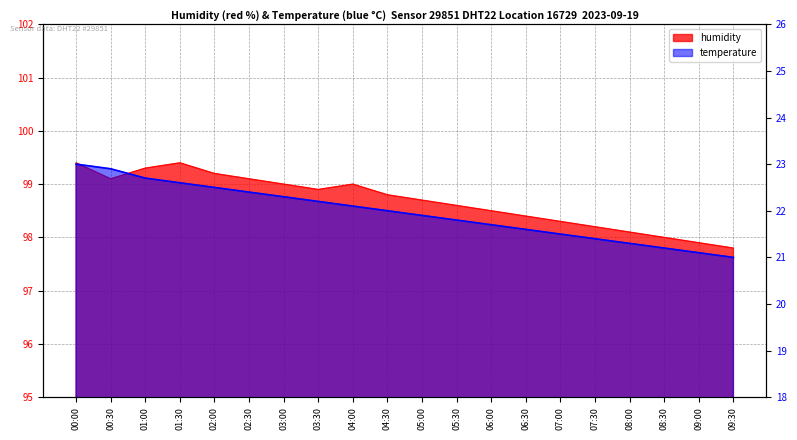

Read the temperature value at 02:00.

22.5